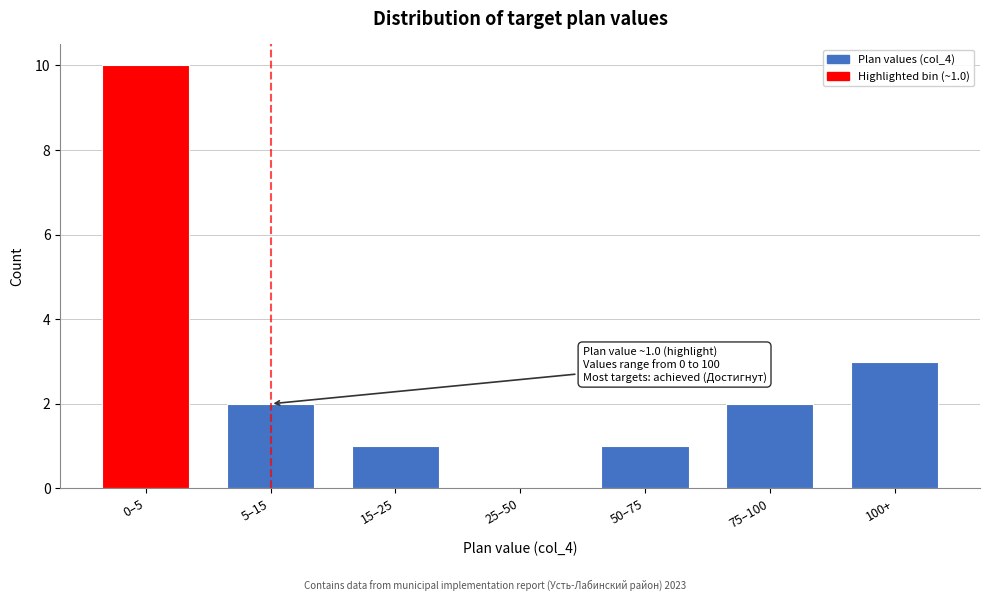

Reading left to right, transcribe all the data shown in this chart.

0–5=10	5–15=2	15–25=1	25–50=0	50–75=1	75–100=2	100+=3